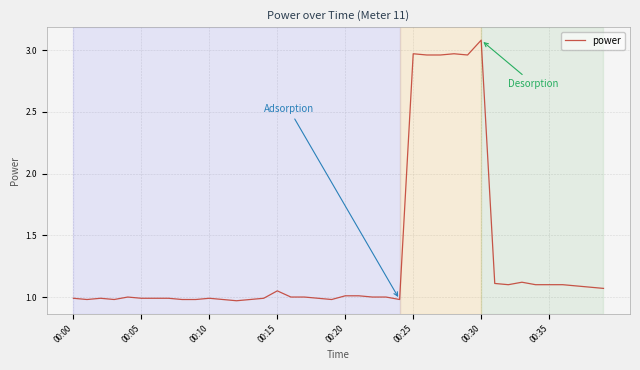

What is the difference between the maximum and minimum values?

2.1